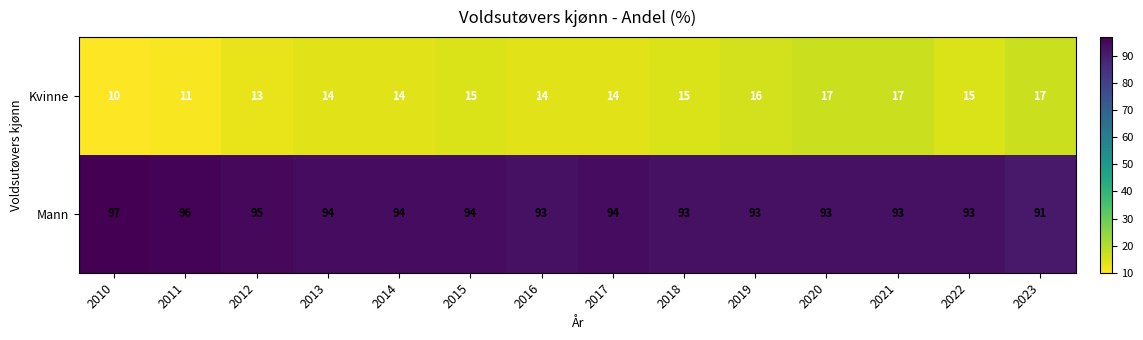

Reading left to right, transcribe all the data shown in this chart.

Kvinne: 10	11	13	14	14	15	14	14	15	16	17	17	15	17
Mann: 97	96	95	94	94	94	93	94	93	93	93	93	93	91